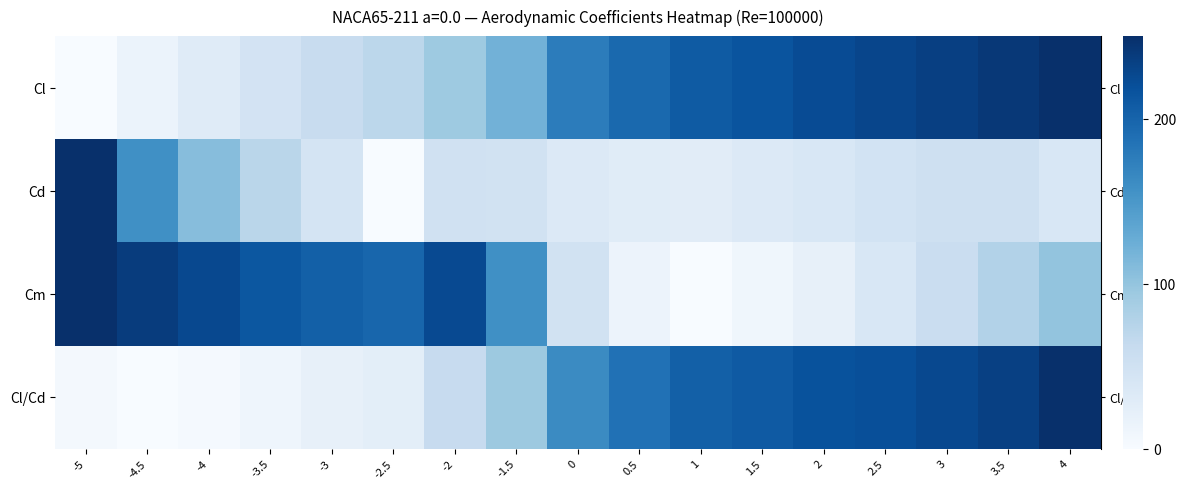

At which category is the sum across all series the highest?

4